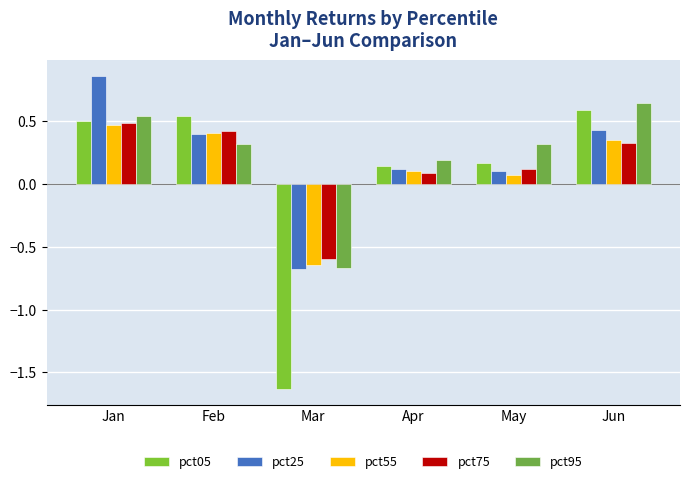

How many groups of bars are there?

6